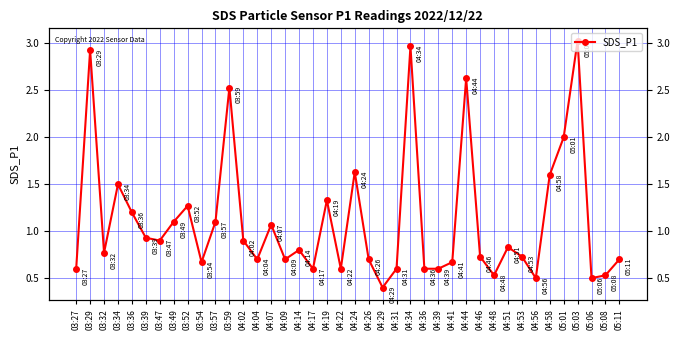

Count the number of categories in the chart.

40